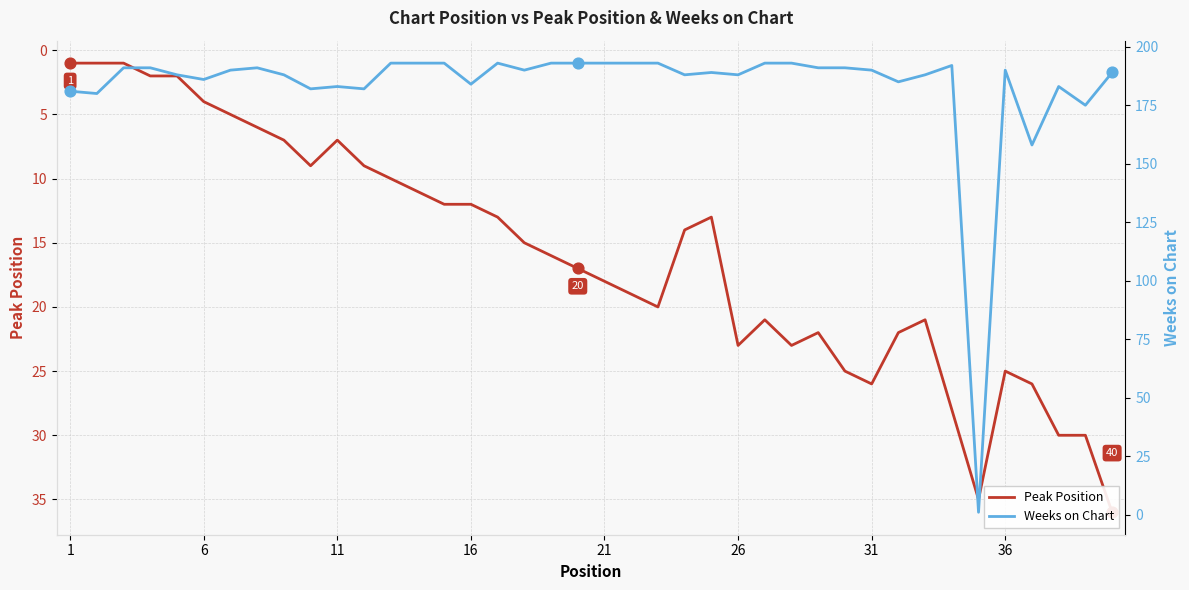

Which series has the widest spread of Y values?

Weeks on Chart